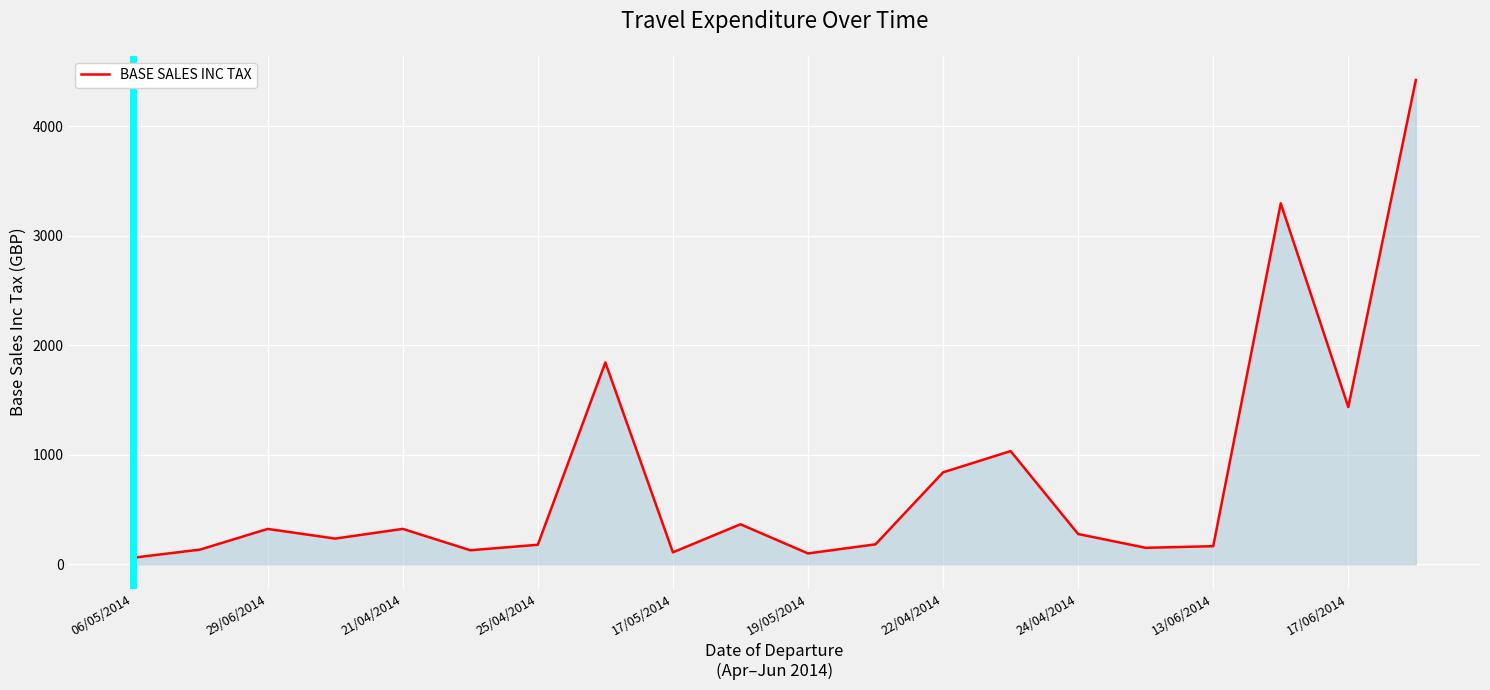

Does the chart display data point markers on the line(s)?

No